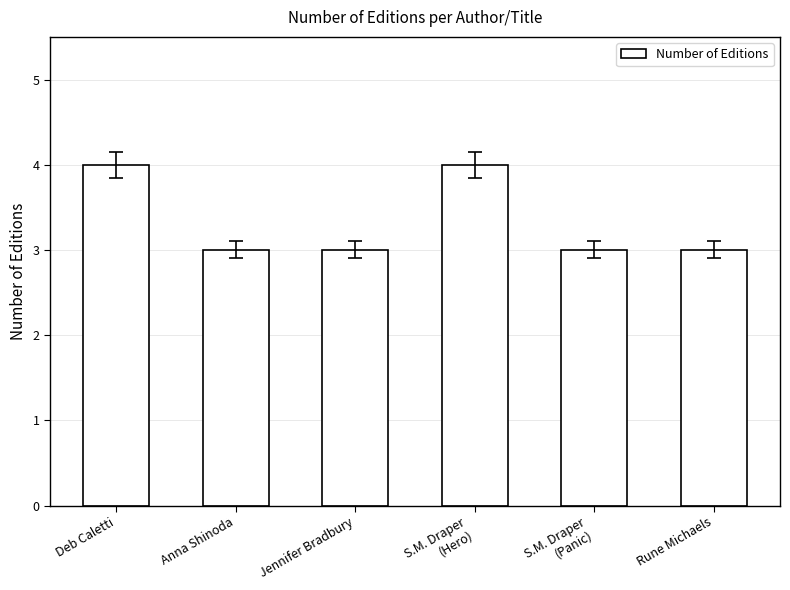

Reading left to right, transcribe all the data shown in this chart.

4	3	3	4	3	3